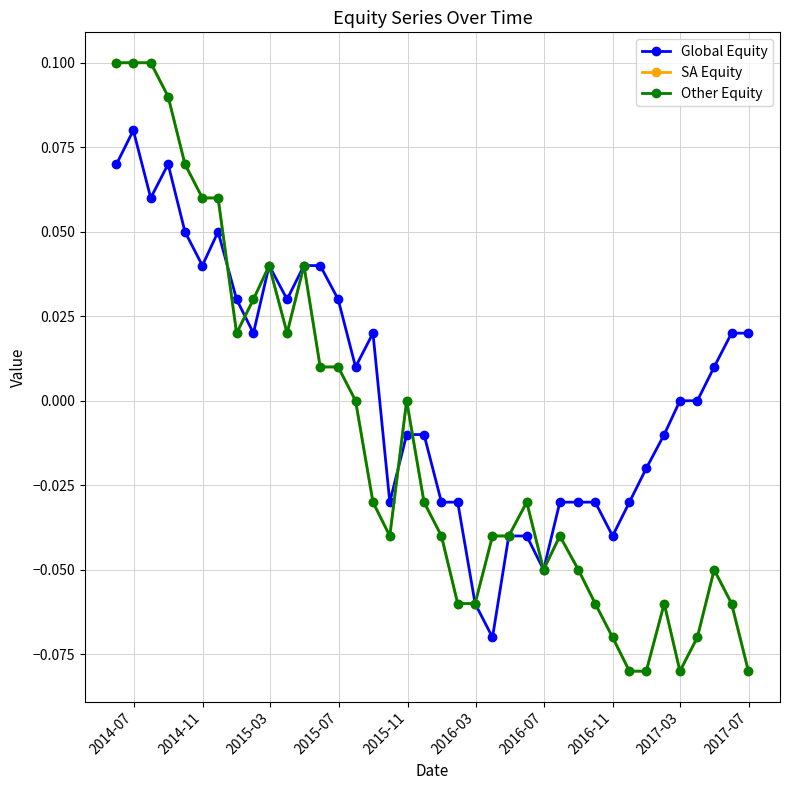

Does the chart have visible grid lines?

Yes